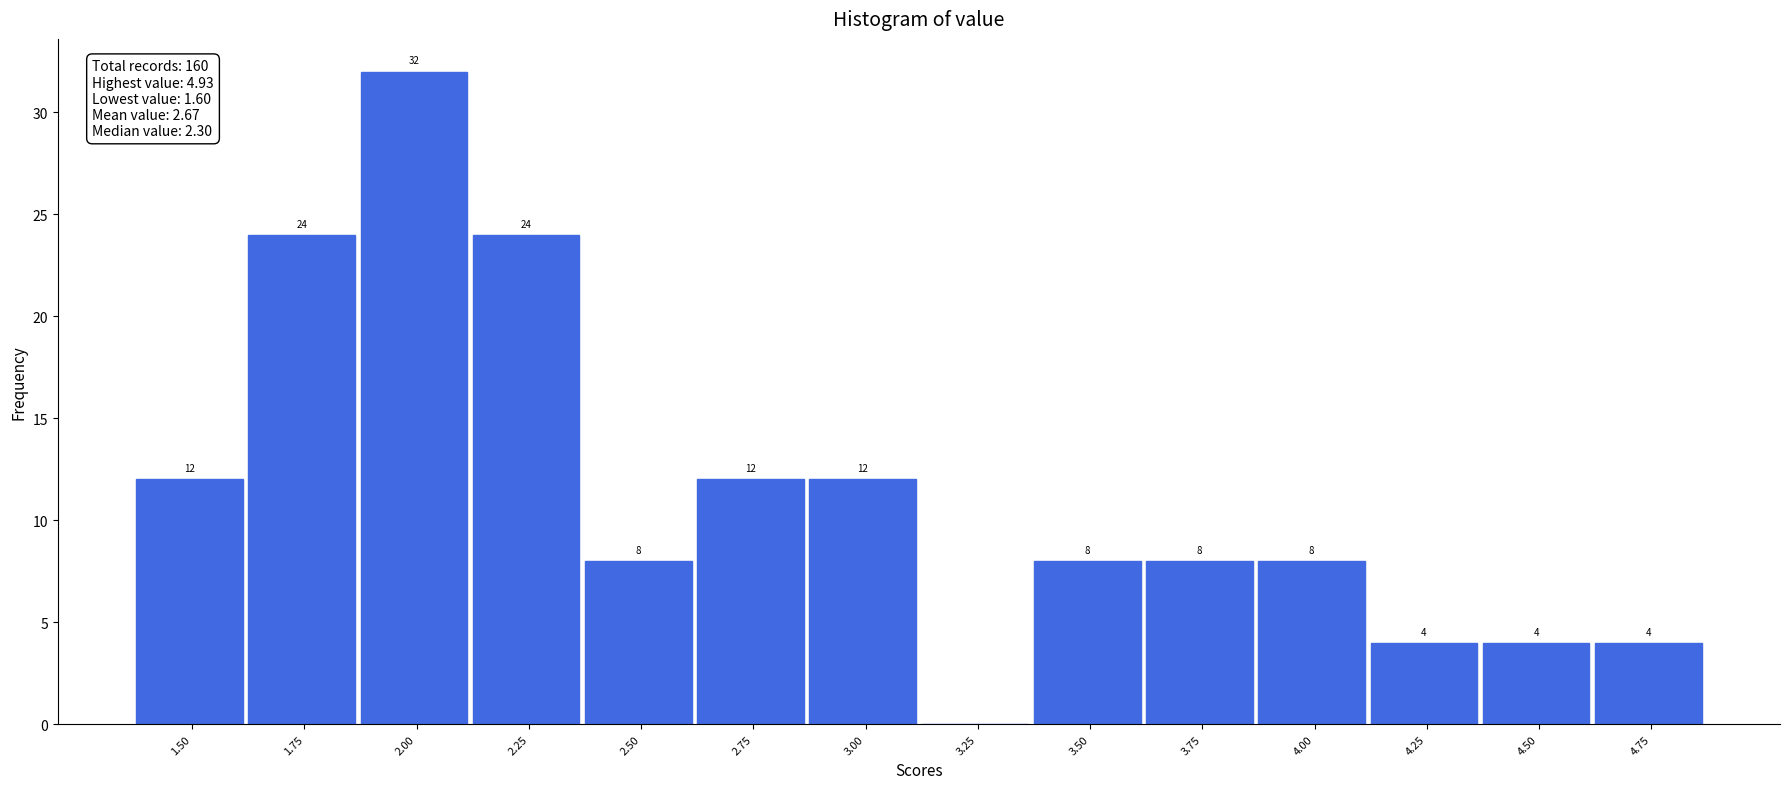

Reading left to right, extract all data points from this chart.

1.50=12	1.75=24	2.00=32	2.25=24	2.50=8	2.75=12	3.00=12	3.25=0	3.50=8	3.75=8	4.00=8	4.25=4	4.50=4	4.75=4